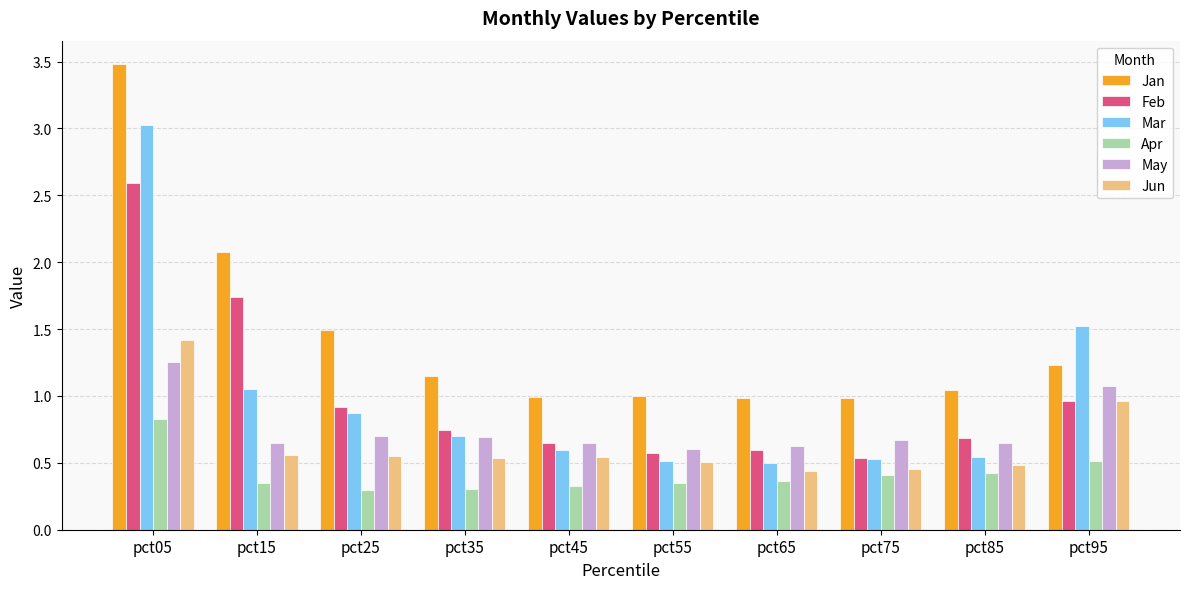

At which label is Mar closest to 1?

pct15